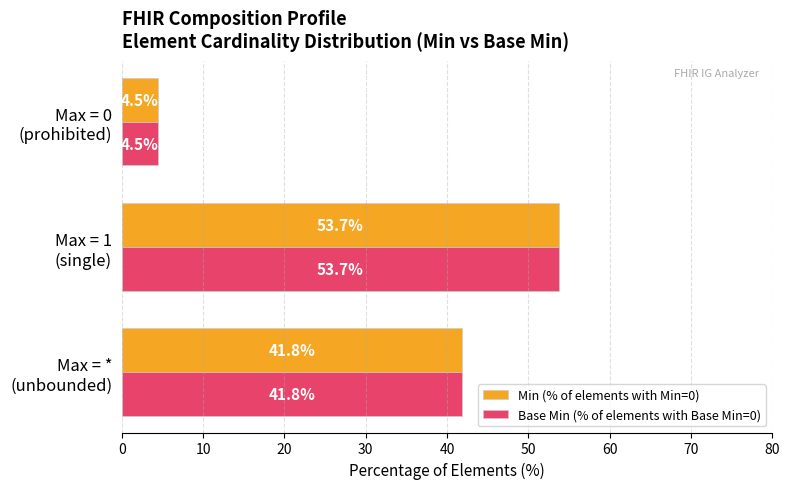

What is the smallest value displayed?

4.5